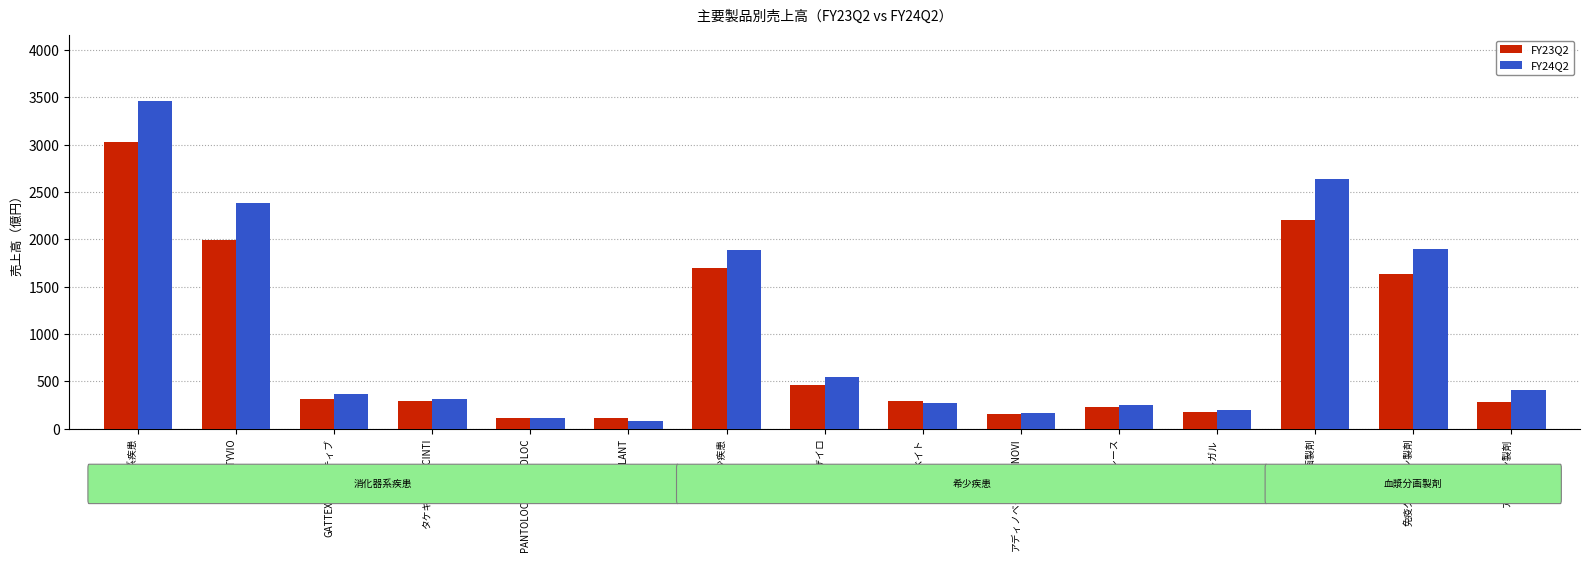

What is the value of the FY23Q2 bar at the 11th from the left?

228